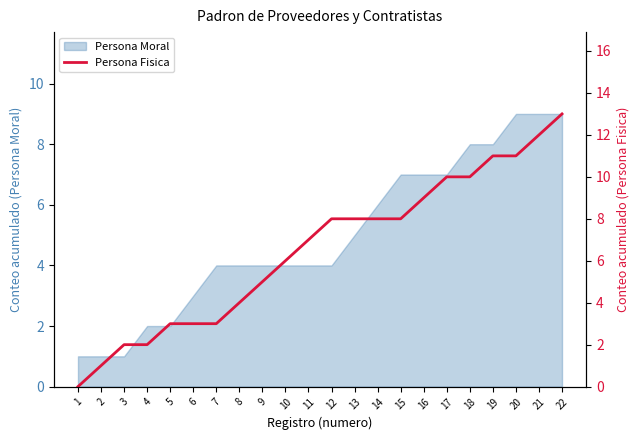

The value at 8 is 4. True or false?

True